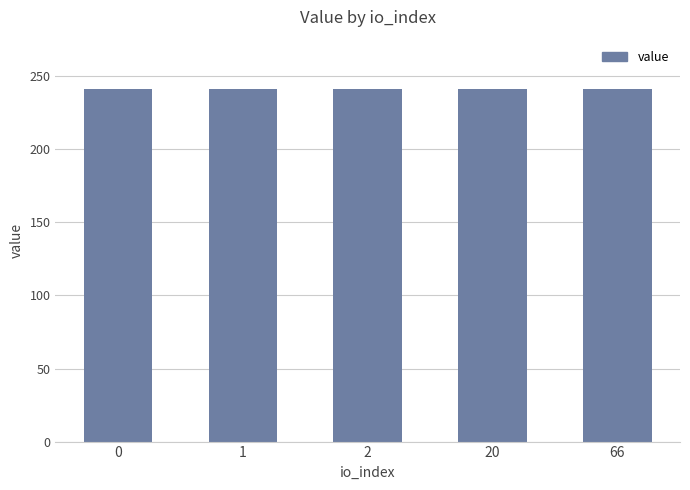

Is it true that the value at 2 is 241.0?

True